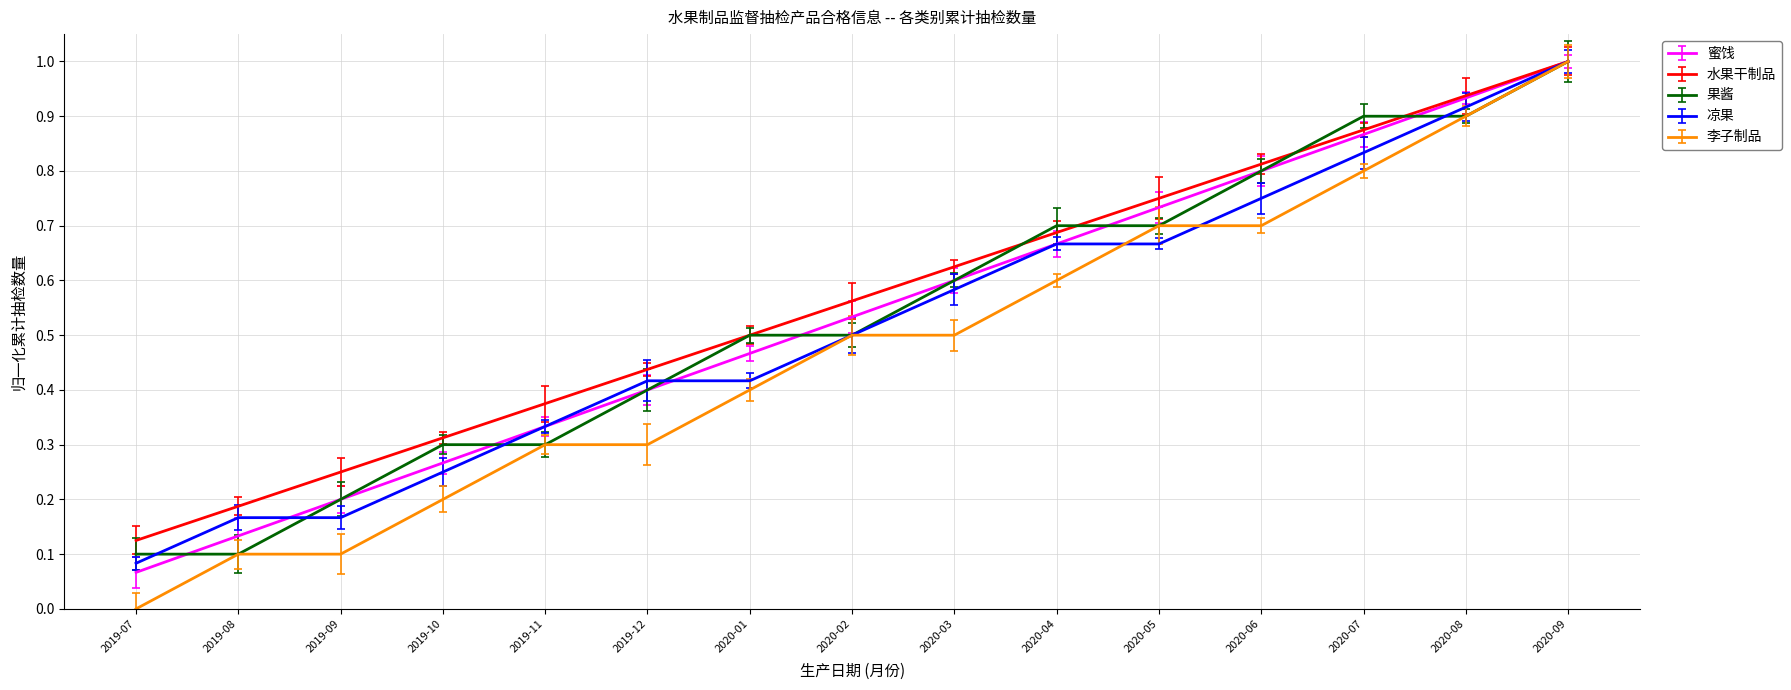

True or false: 水果干制品 has a value of 0.3 at 2020-02.

False